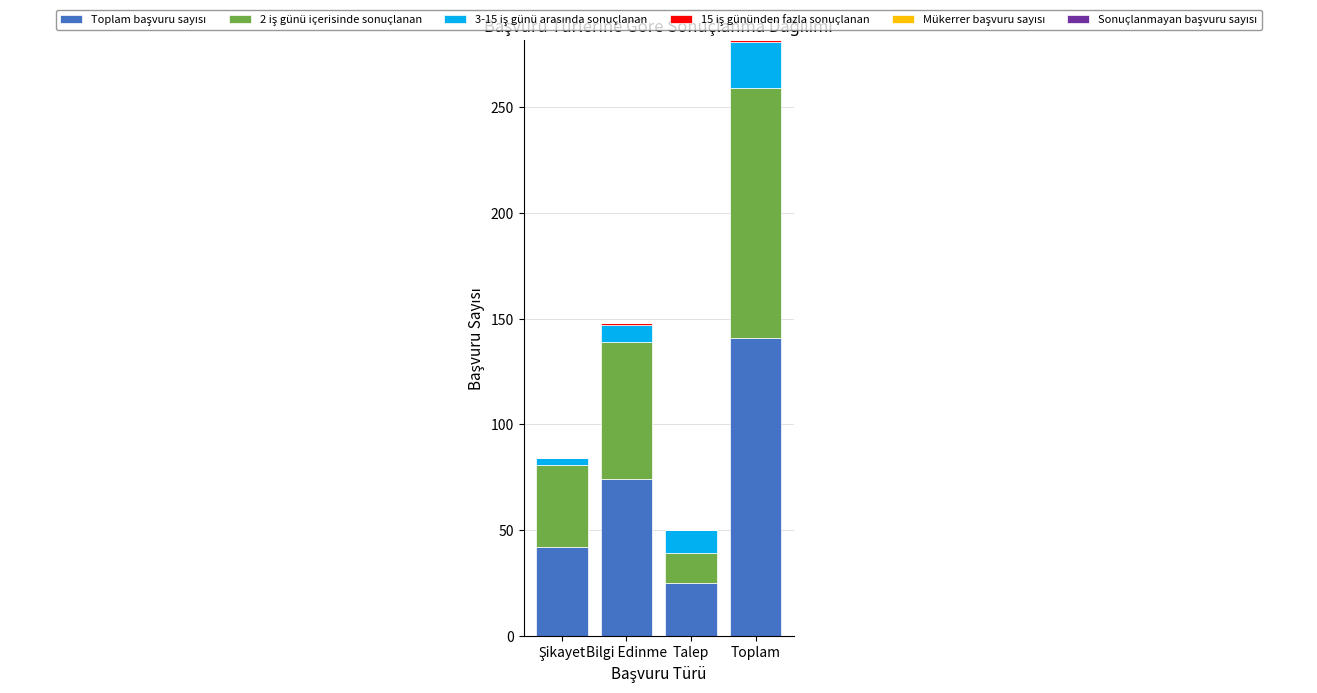

At which category is the sum across all series the highest?

Toplam